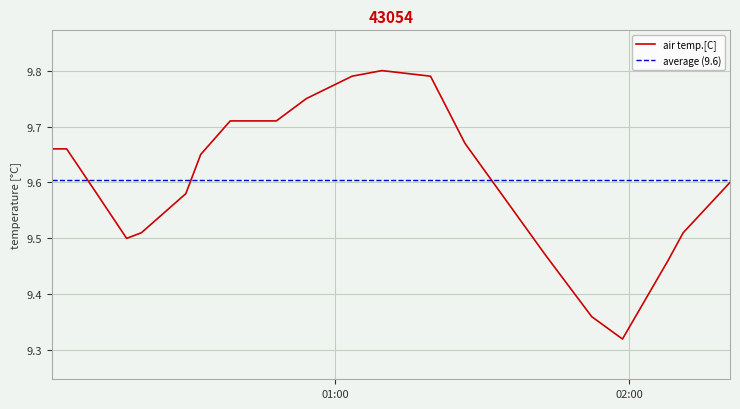

How many lines are shown in the chart?

1